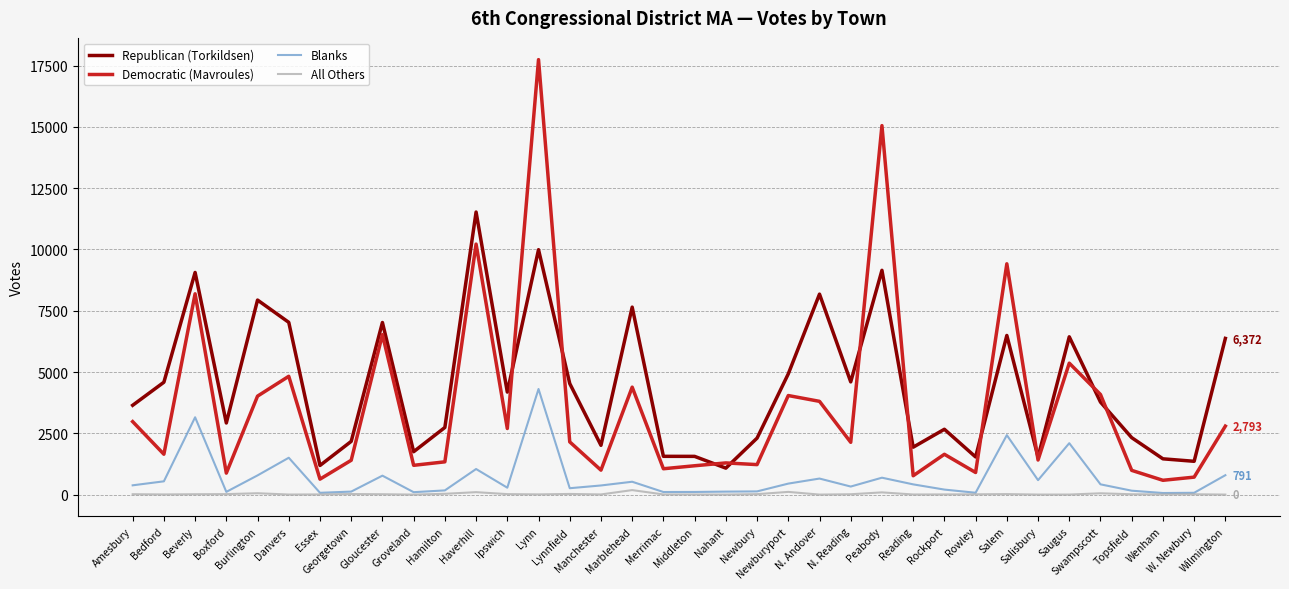

Rank the series by their maximum value, from lowest to highest.

All Others, Blanks, Republican (Torkildsen), Democratic (Mavroules)